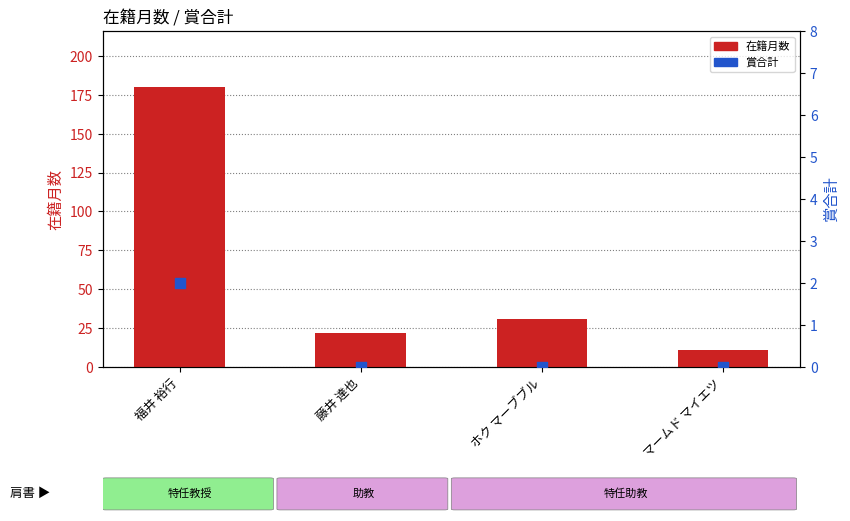

What is the total value across all series at ホク マーブブル?

31